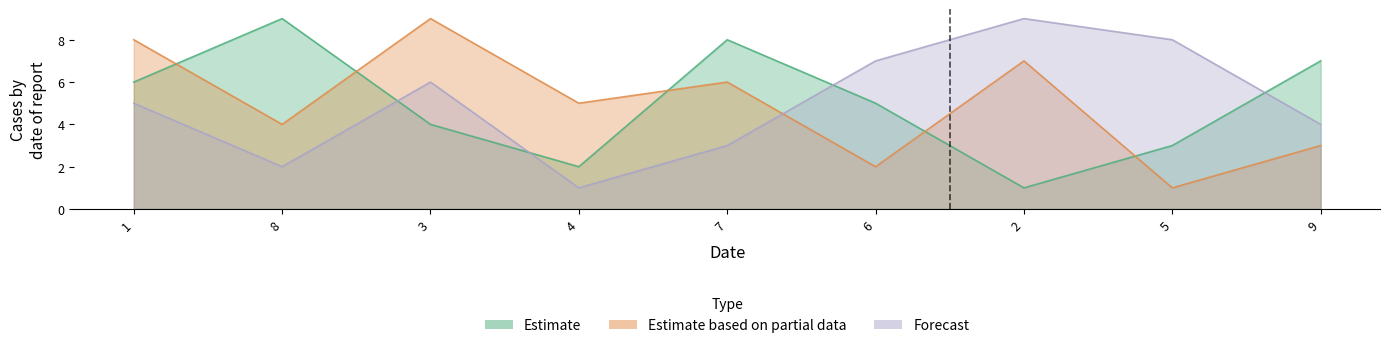

Reading left to right, extract all data points from this chart.

Estimate: 1=6	8=9	3=4	4=2	7=8	6=5	2=1	5=3	9=7
Estimate based on partial data: 1=8	8=4	3=9	4=5	7=6	6=2	2=7	5=1	9=3
Forecast: 1=5	8=2	3=6	4=1	7=3	6=7	2=9	5=8	9=4